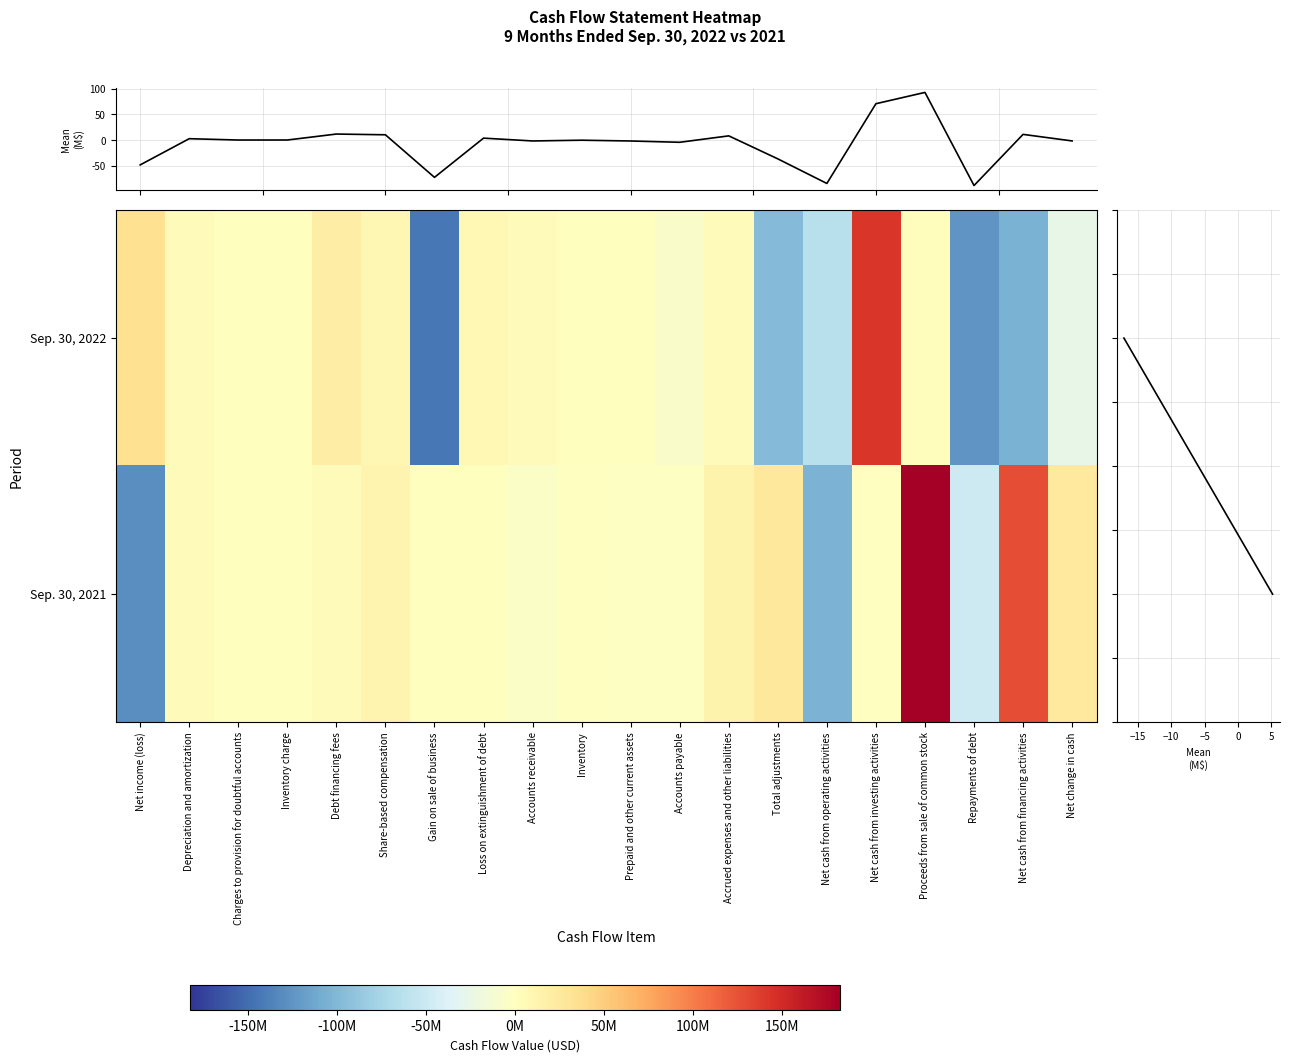

The value of Sep. 30, 2021 at Depreciation and amortization is 3091000. True or false?

True